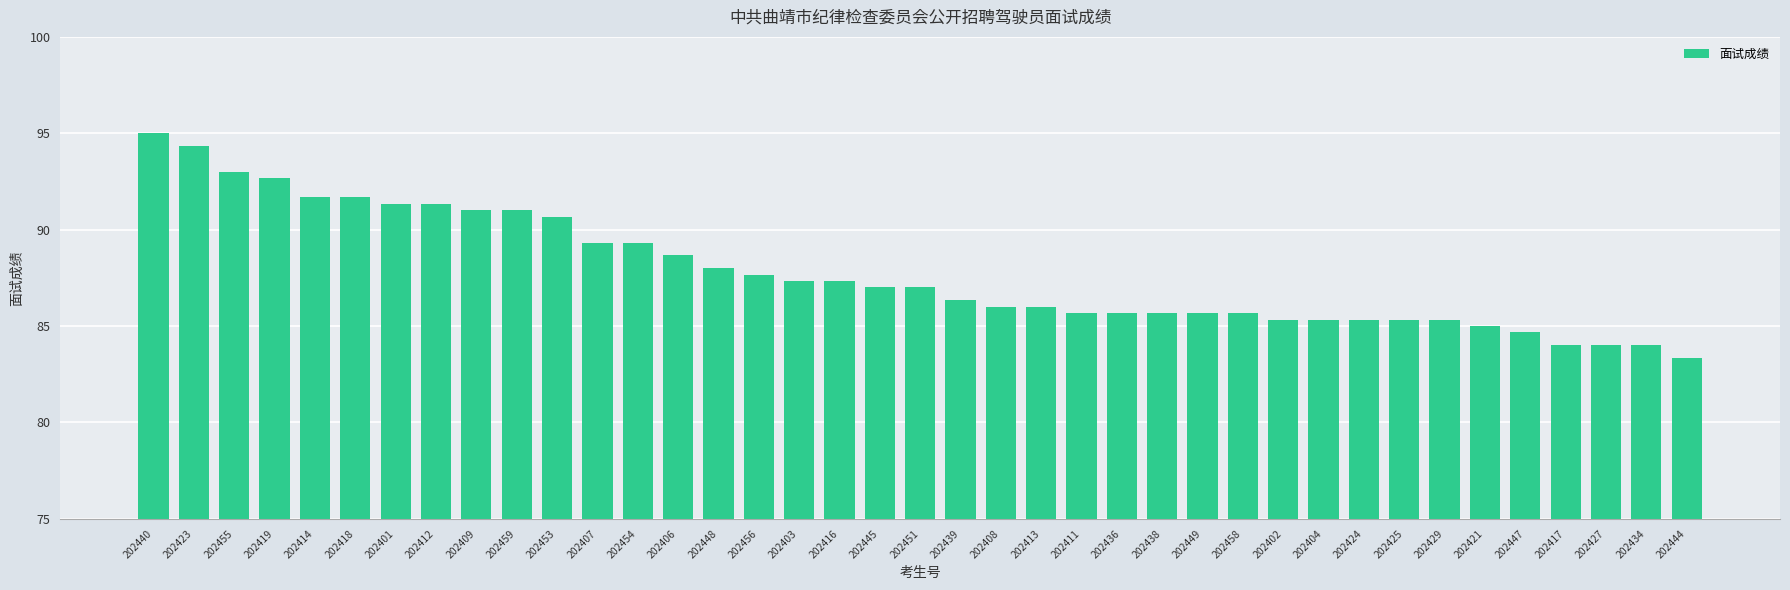

True or false: the data shows 32.8 at 202445.

False